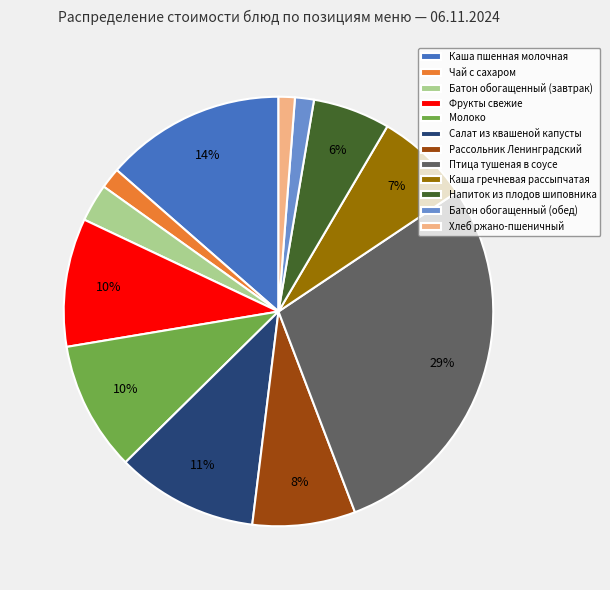

How many slices are in this pie chart?

12